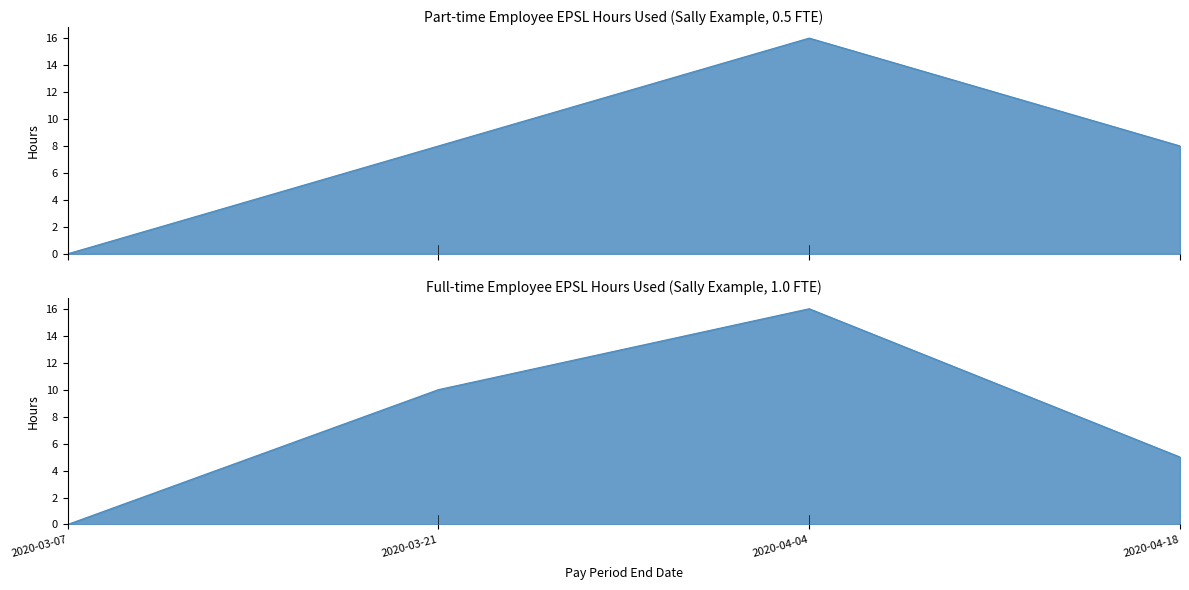

At which label does Full-time (1.0 FTE) - Hours Used first exceed 10?

2020-04-04